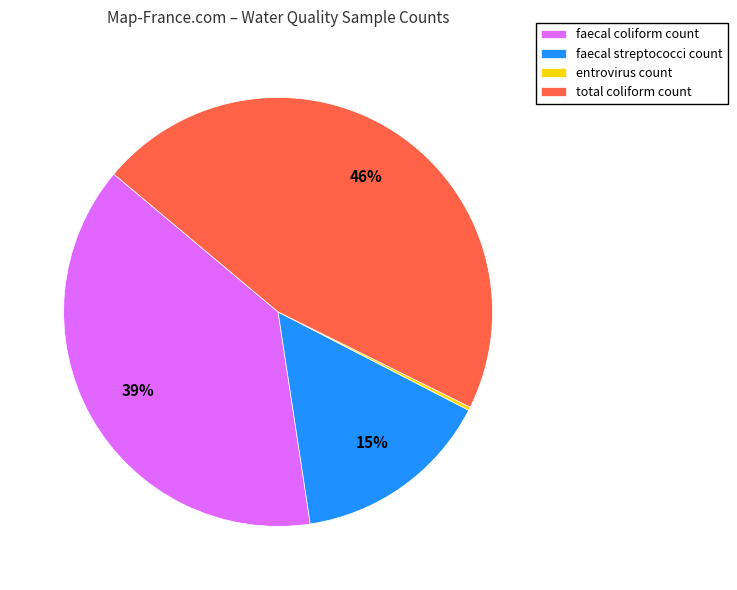

Is it true that faecal streptococci count is 15% of the pie?

True